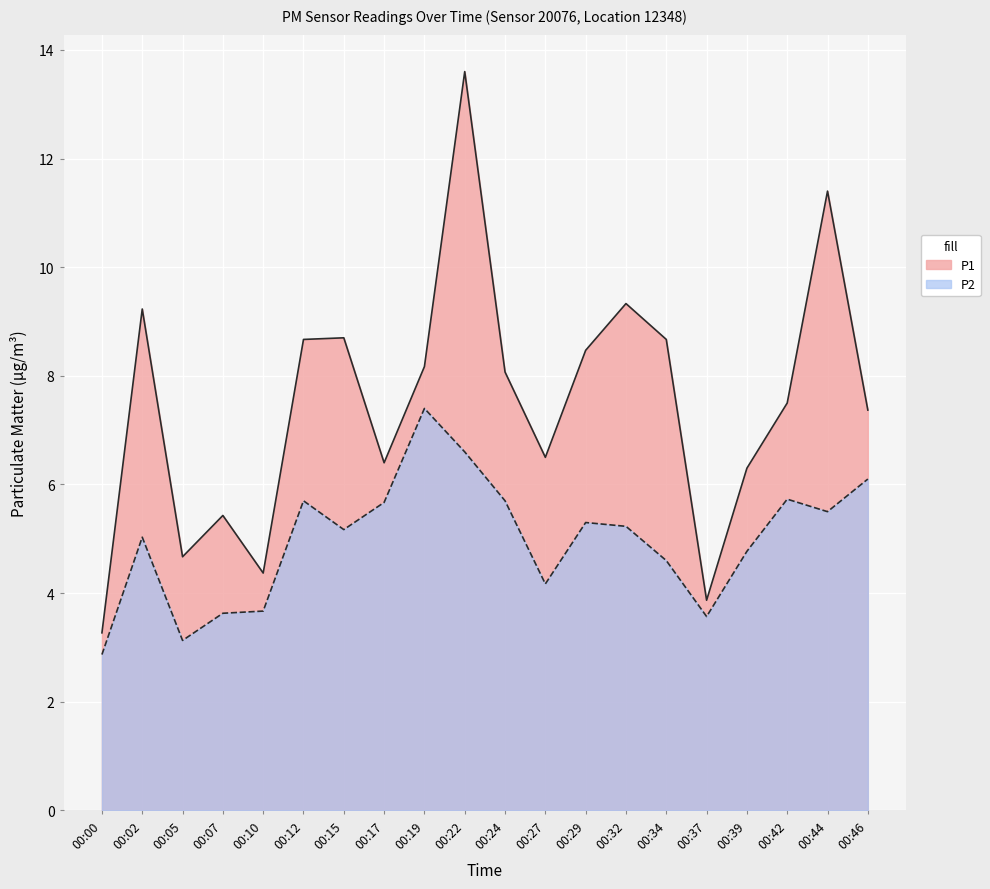

What is the greatest value displayed?

13.6